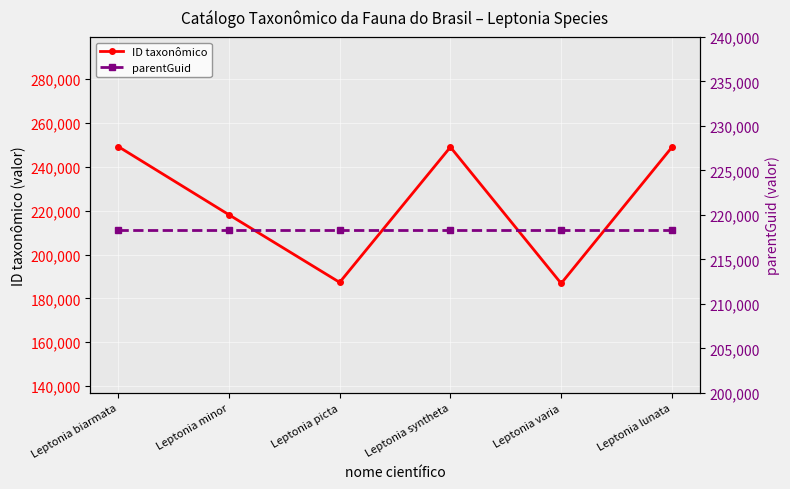

Where is the first local maximum for ID taxonômico?

Leptonia syntheta